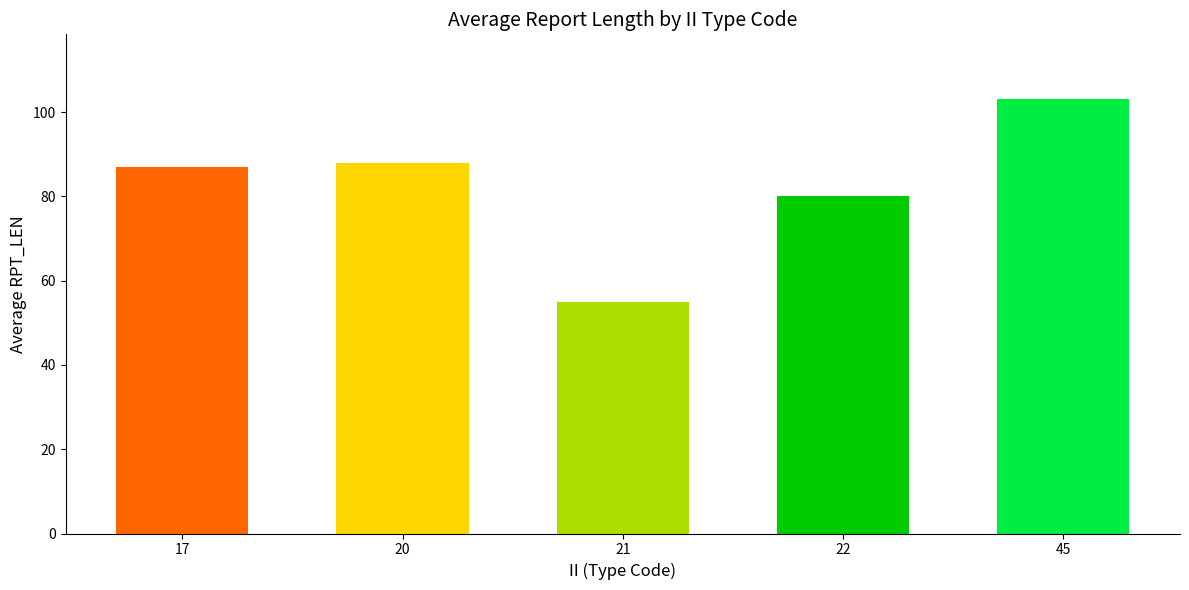

Rank the categories by value from lowest to highest.

21, 22, 17, 20, 45